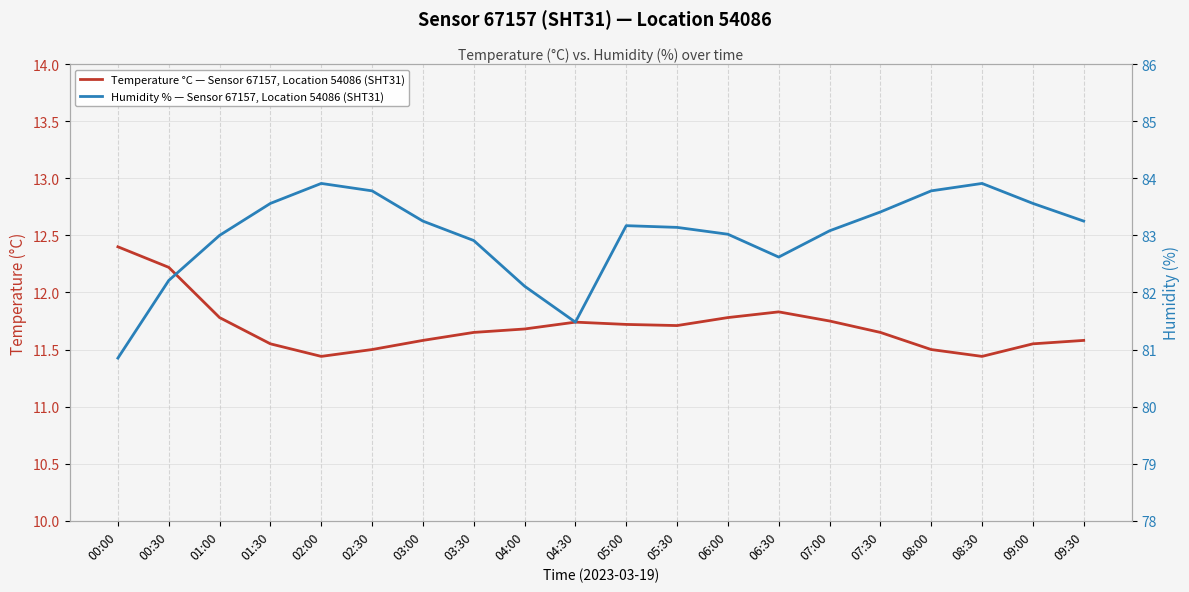

Which has a higher value, 00:00 or 00:30?

00:00